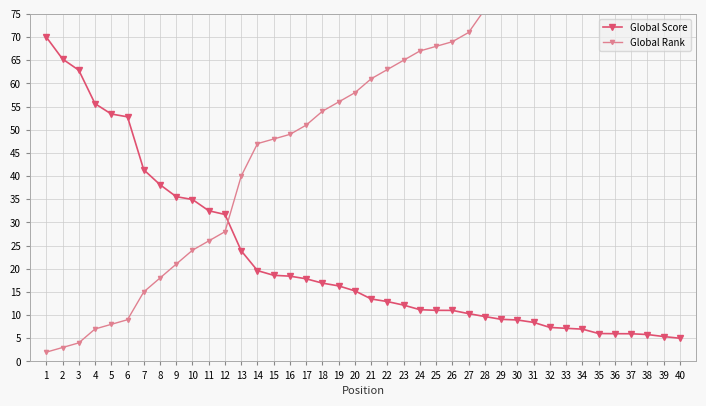

List the series in order of their peak value, highest first.

Global Rank, Global Score